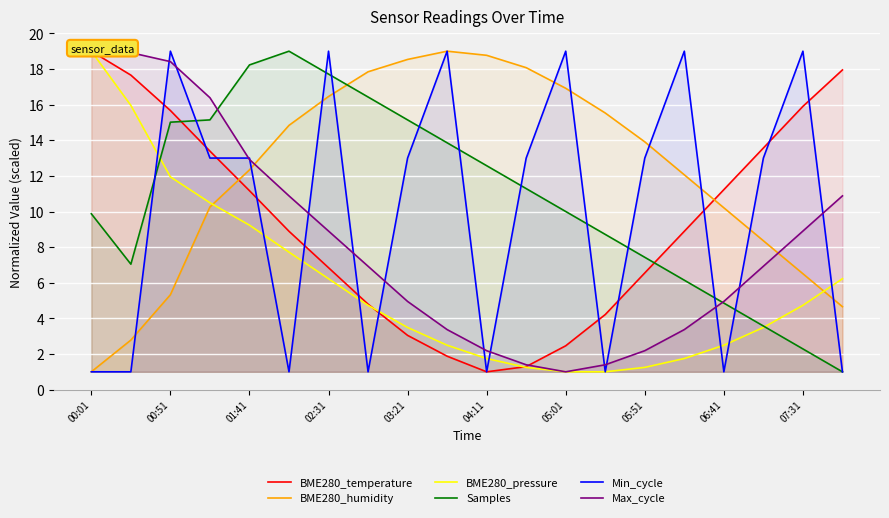

True or false: BME280_humidity has a value of 16.5 at 02:31.

True